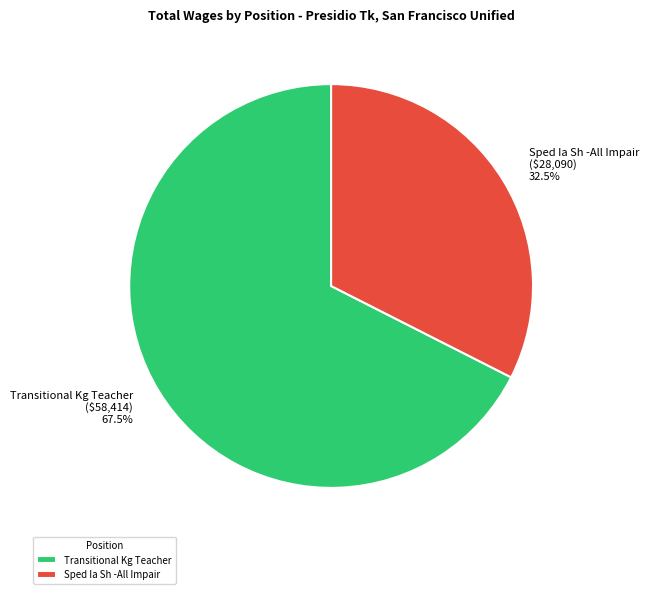

How many segments does this pie chart have?

2